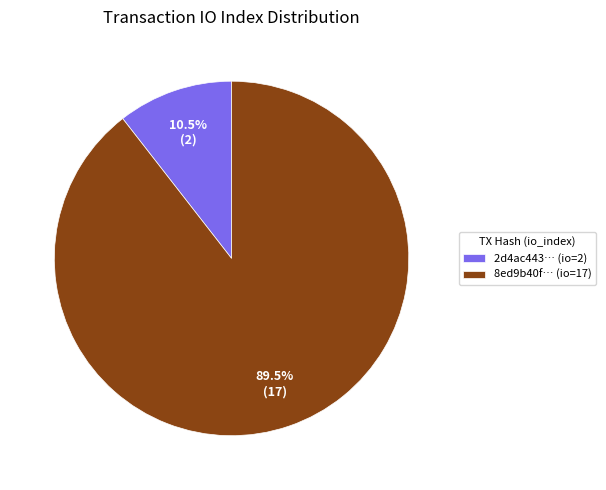

What is the ratio of the value at 8ed9b40f… (io=17) to the value at 2d4ac443… (io=2)?

8.5